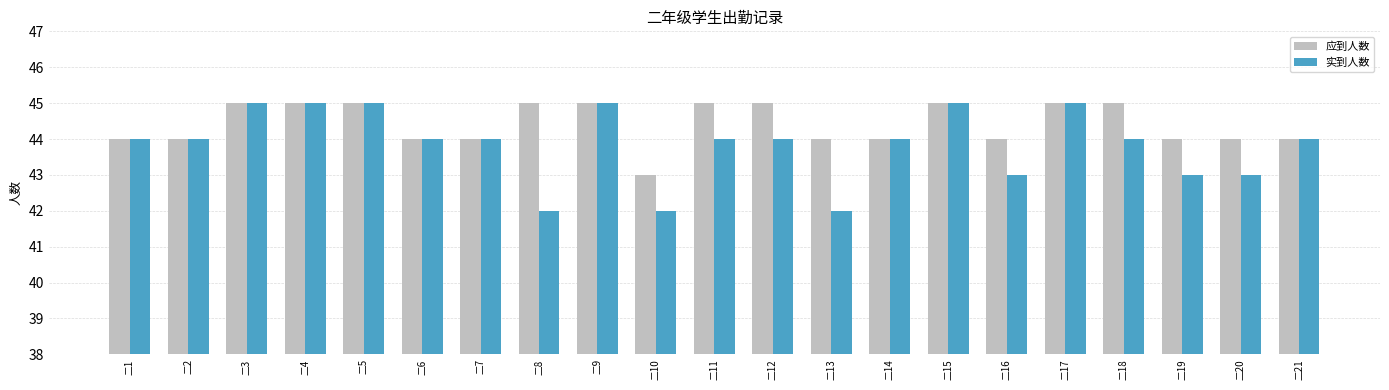

Which series has the largest range (max minus min)?

实到人数